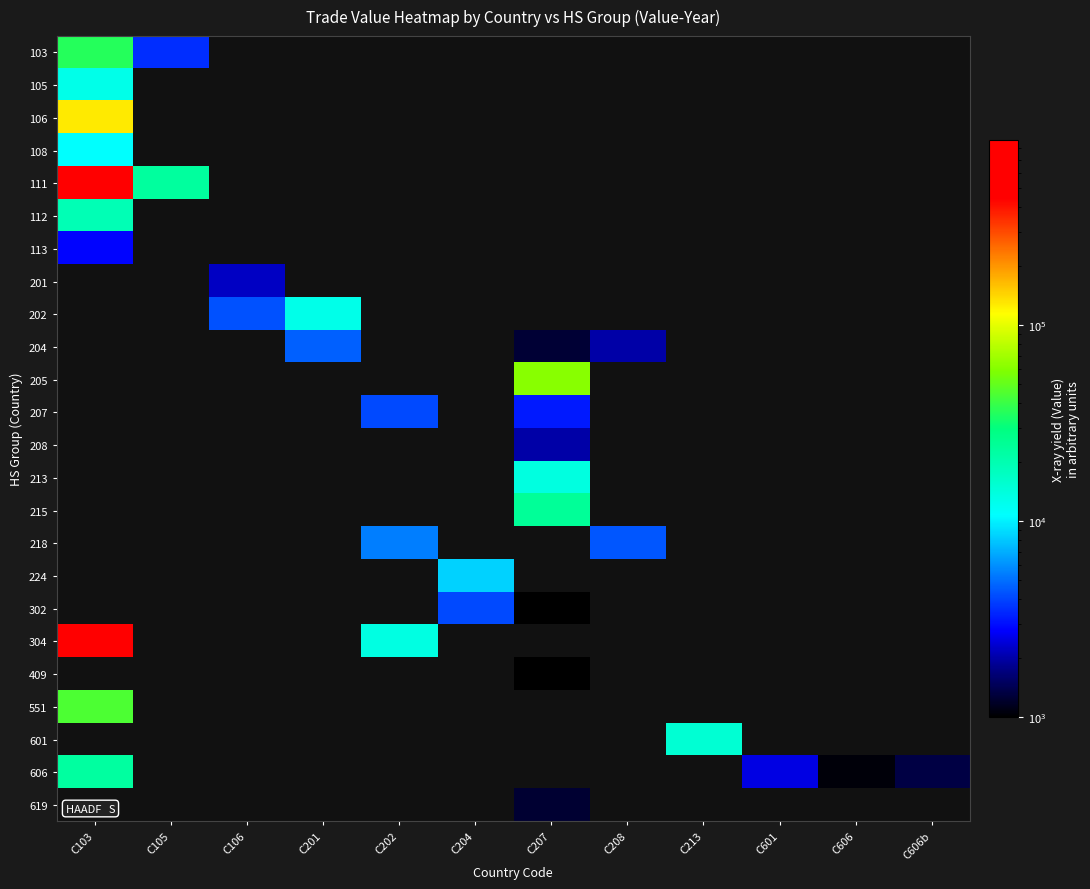

What is the spread (max minus min) of values at C103?

877624.0